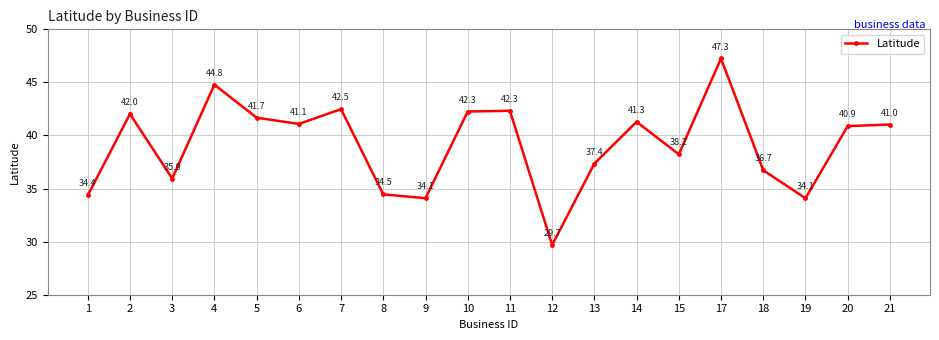

At which category does the data reach its first local peak?

2